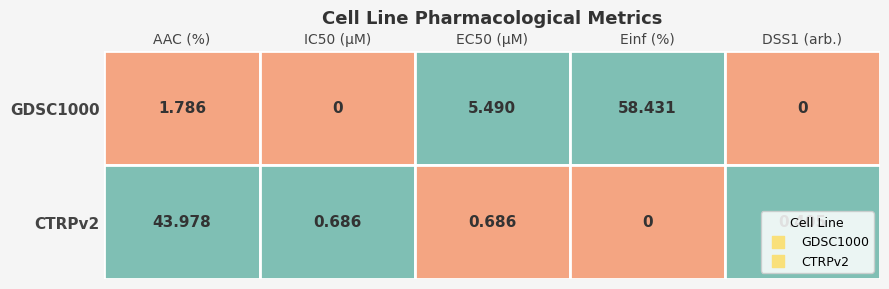

List the series in order of their overall mean, highest first.

GDSC1000, CTRPv2